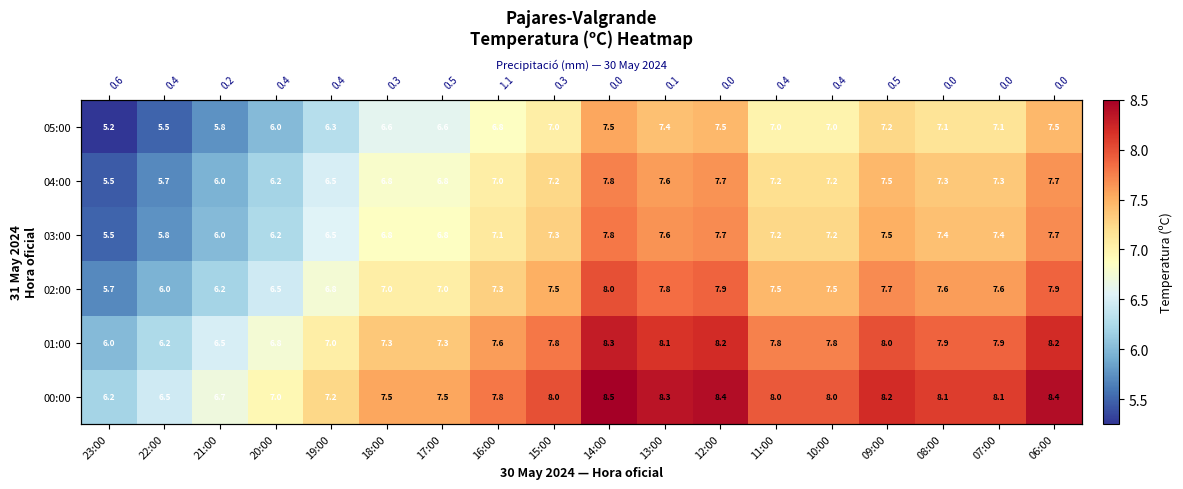

What is the sum of the 00:00 values at 18:00 and 15:00?

15.6